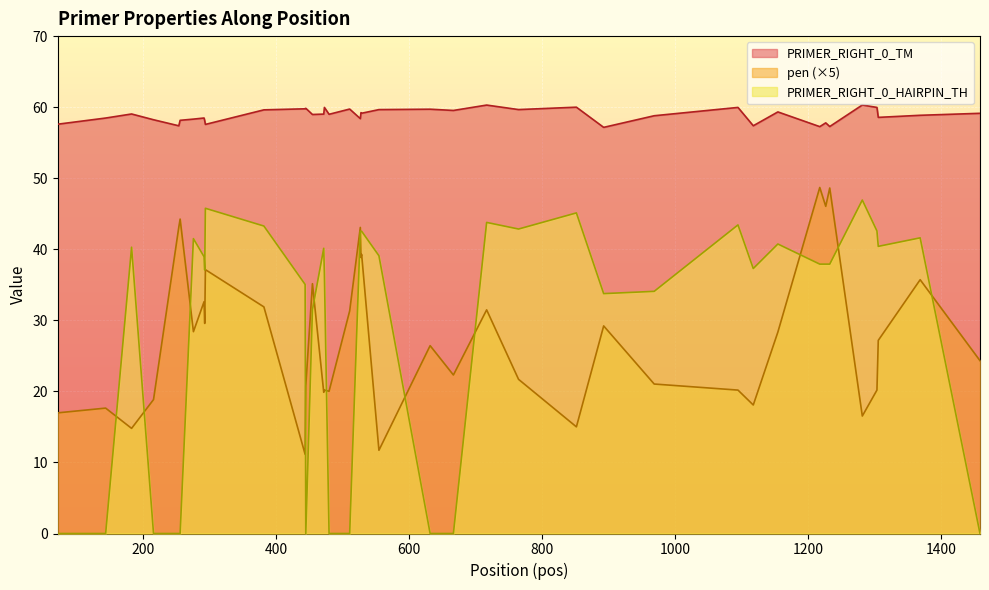

In PRIMER_RIGHT_0_HAIRPIN_TH, how many points are lower than both neighbors (excluding endpoints)?

6